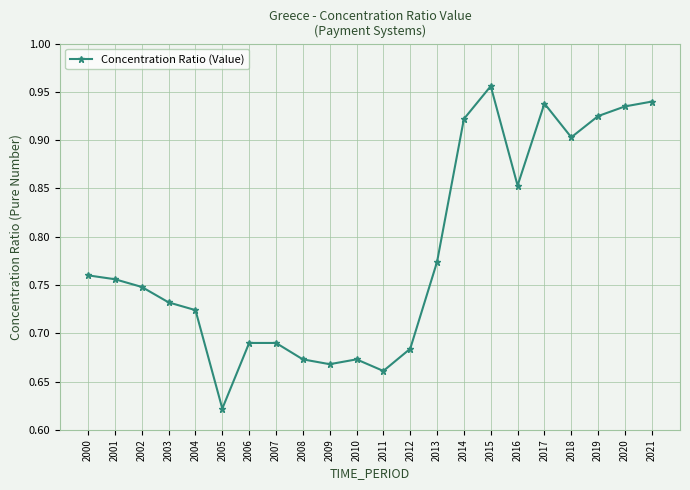

The chart shows a value of 1.7 at 2017. True or false?

False